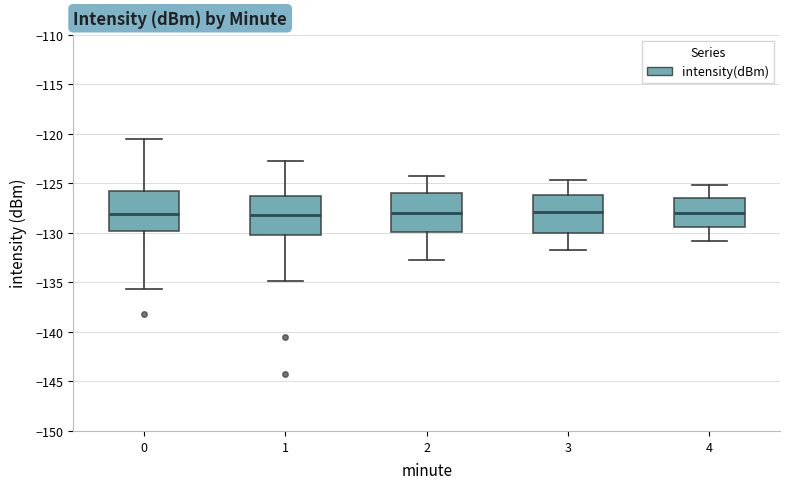

Reading left to right, read every box against the y-axis: the position of its median line, the range the box covers, and the ends of its whiskers. The values are not printed on the chart, so give them approximately, as read against the axis.

0: median -128.0, box -130.0 to -126.0, whiskers -135.5 to -120.5
1: median -128.0, box -130.0 to -126.5, whiskers -135.0 to -123.0
2: median -128.0, box -130.0 to -126.0, whiskers -132.5 to -124.5
3: median -128.0, box -130.0 to -126.0, whiskers -131.5 to -124.5
4: median -128.0, box -129.5 to -126.5, whiskers -131.0 to -125.0